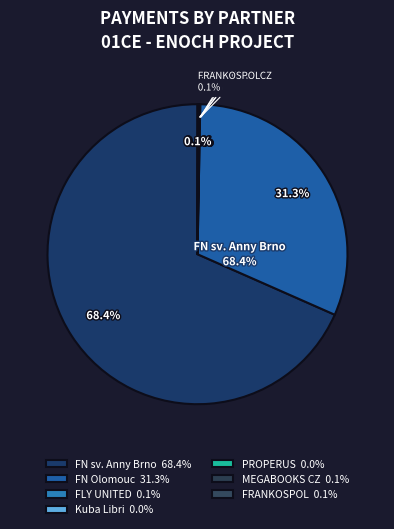

To the nearest percent, what is the difference between the Fakultní nemocnice u sv. Anny v Brně and PROPERUS, s.r.o. slice percentages?

68%